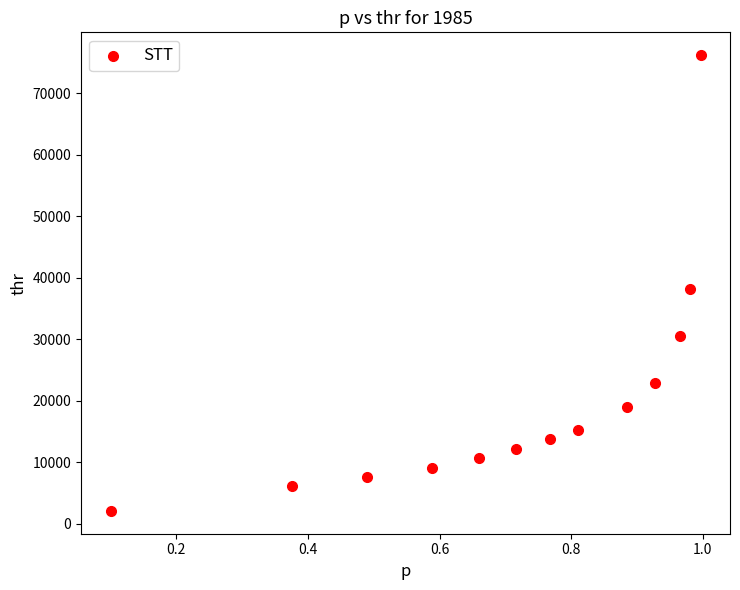

What Y value in the scatter plot is closest to 39164?

38113.0